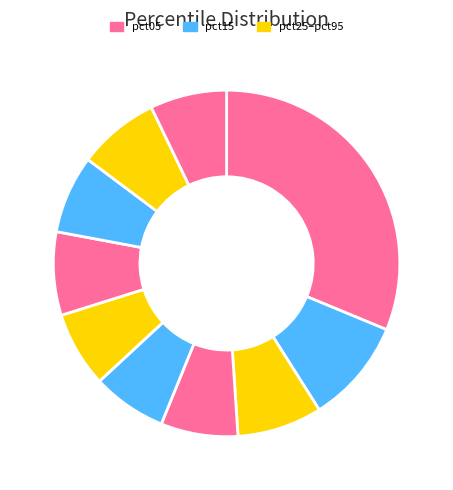

Count the number of slices in the pie.

10